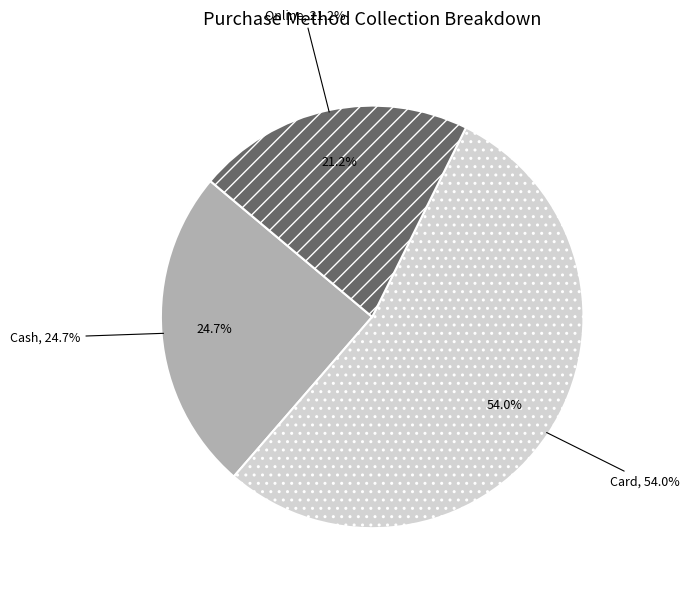

How many slices are in this pie chart?

3